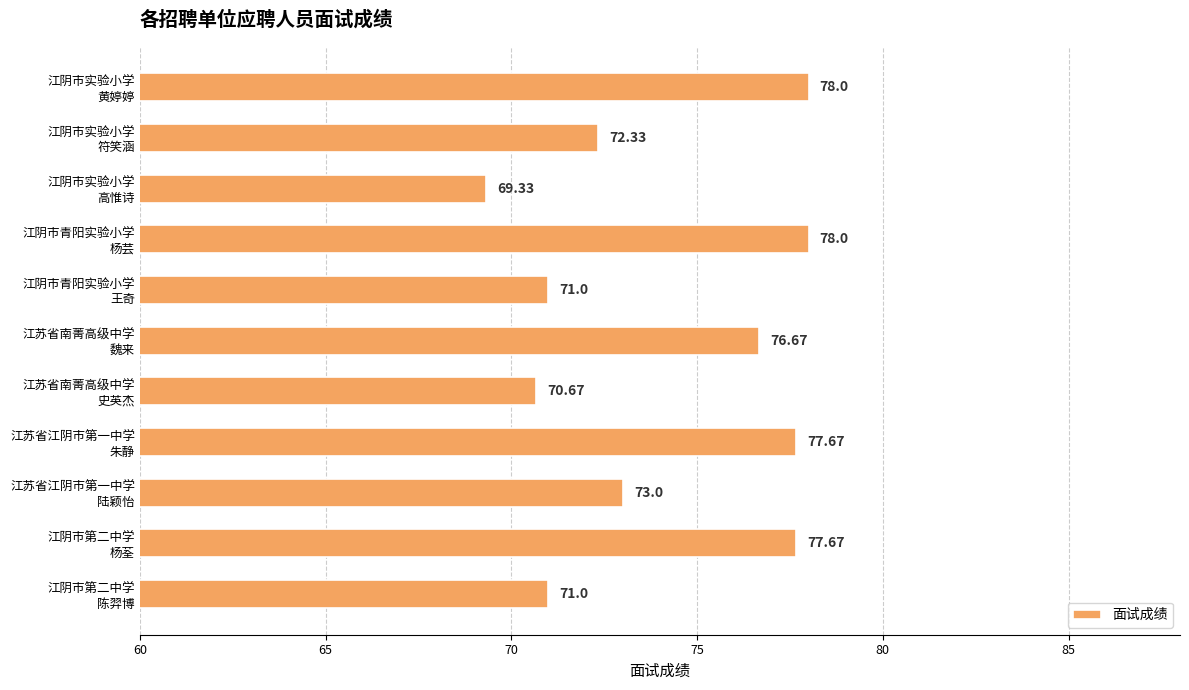

What is the difference between the maximum and minimum values?

8.7